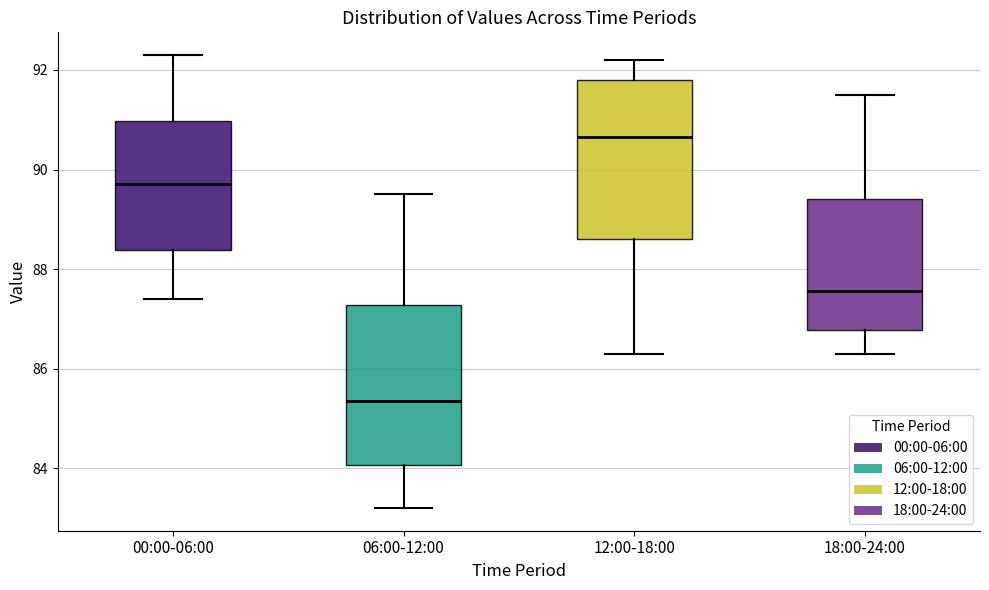

Reading left to right, read every box against the y-axis: the position of its median line, the range the box covers, and the ends of its whiskers. The values are not printed on the chart, so give them approximately, as read against the axis.

00:00-06:00: median 89.8, box 88.4 to 91.0, whiskers 87.4 to 92.4
06:00-12:00: median 85.4, box 84.0 to 87.2, whiskers 83.2 to 89.6
12:00-18:00: median 90.6, box 88.6 to 91.8, whiskers 86.4 to 92.2
18:00-24:00: median 87.6, box 86.8 to 89.4, whiskers 86.4 to 91.6